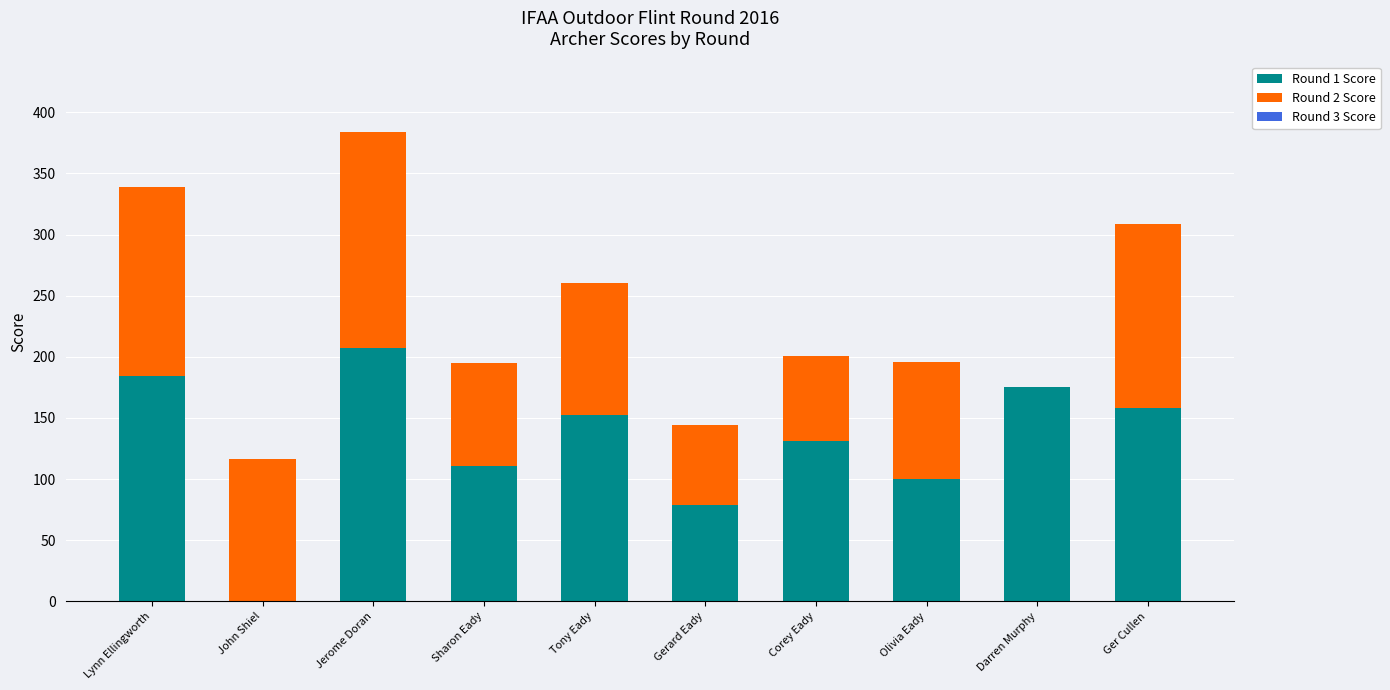

What is the total value across all series at Olivia Eady?

196